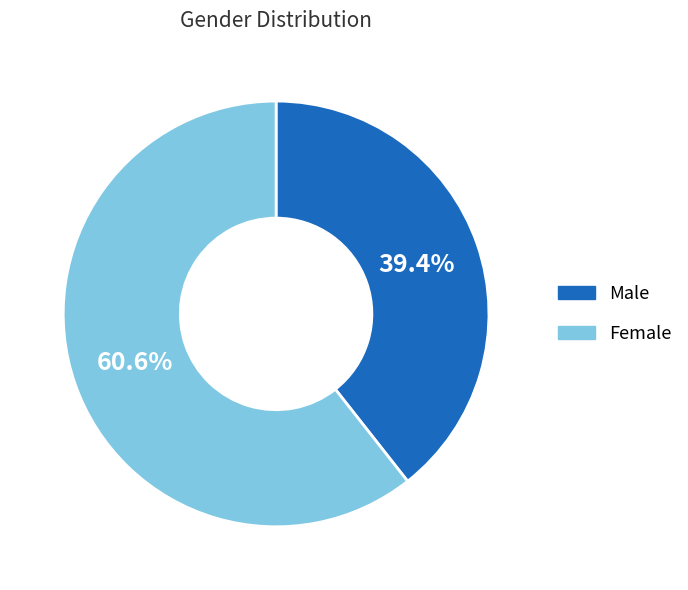

Does any single category account for the majority?

Yes